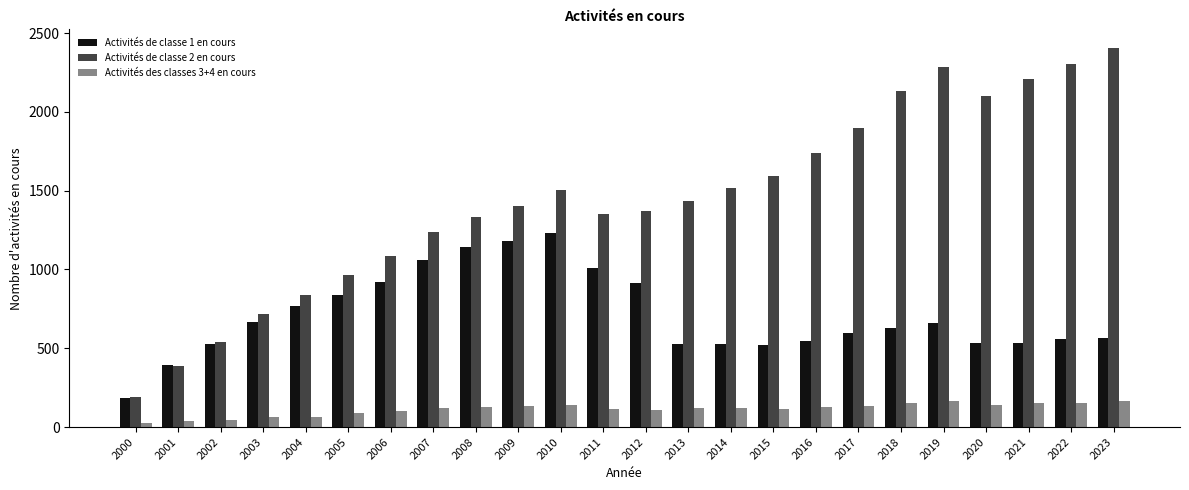

What is the total value across all series at 2023?

3136